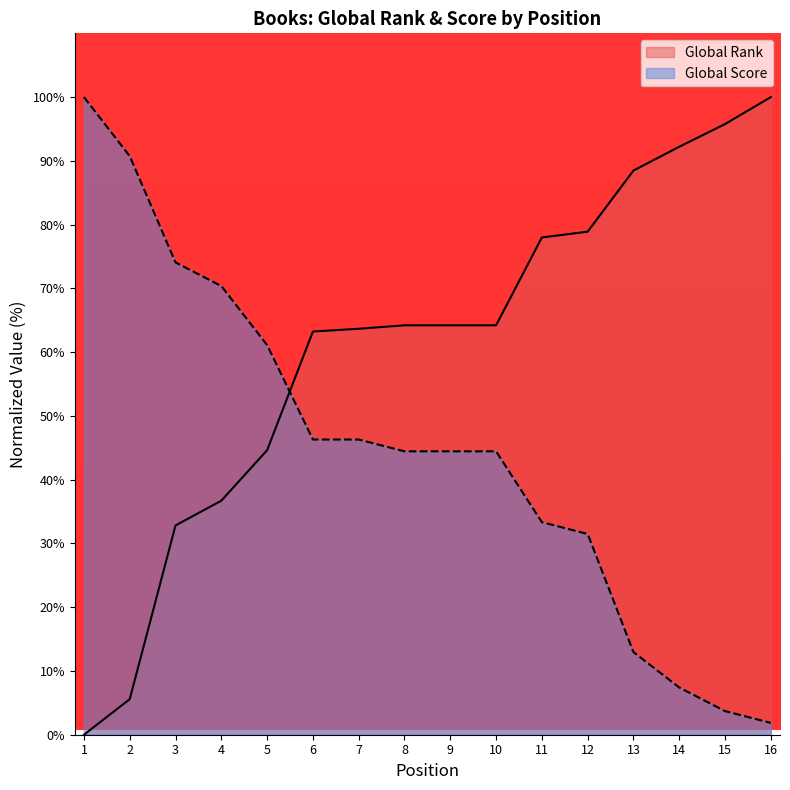

At 5, list the series in order from smallest to largest.

Global Rank, Global Score